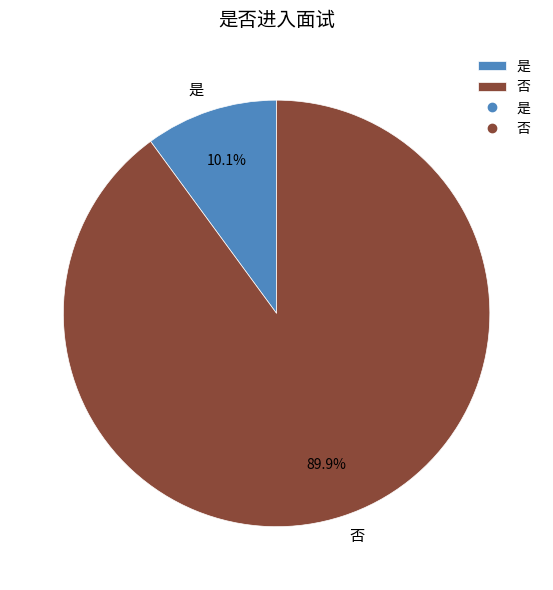

What is the largest slice in the pie chart?

否